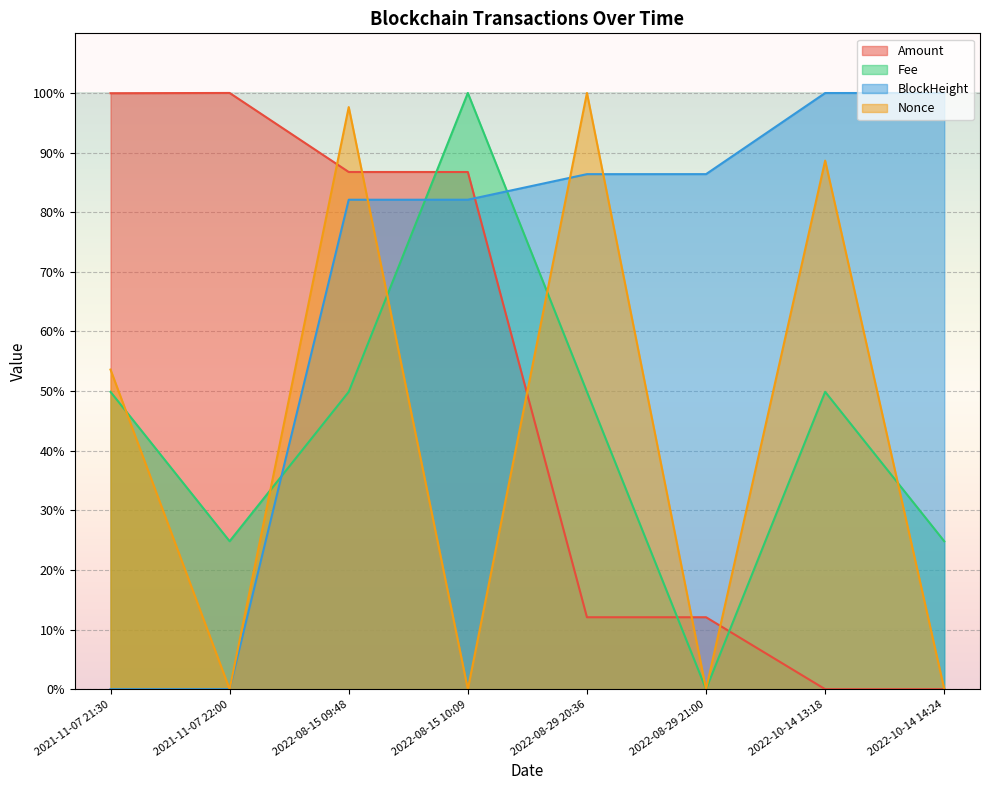

In Fee, how many points are lower than both neighbors (excluding endpoints)?

2